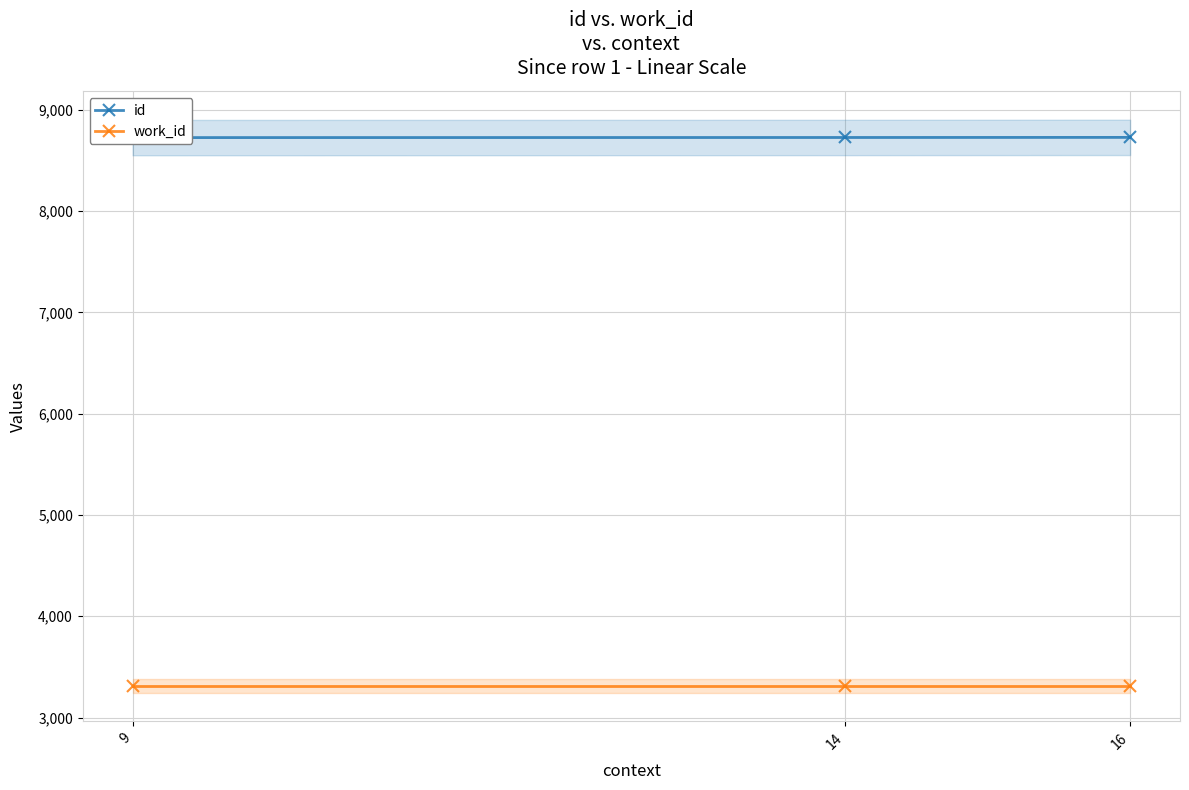

Is the value of id at 14 greater than the value of work_id at 16?

Yes